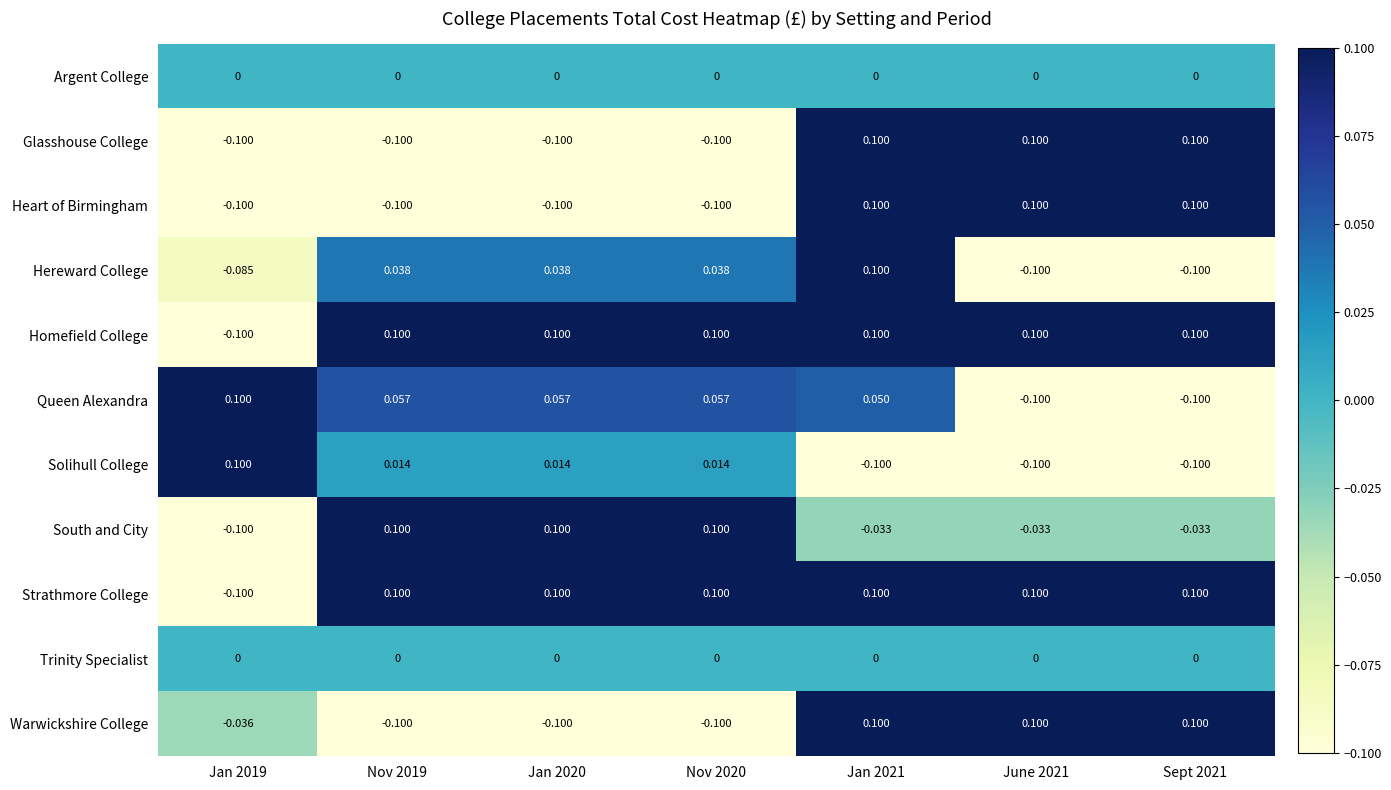

How many negative values does the Warwickshire College series have?

4